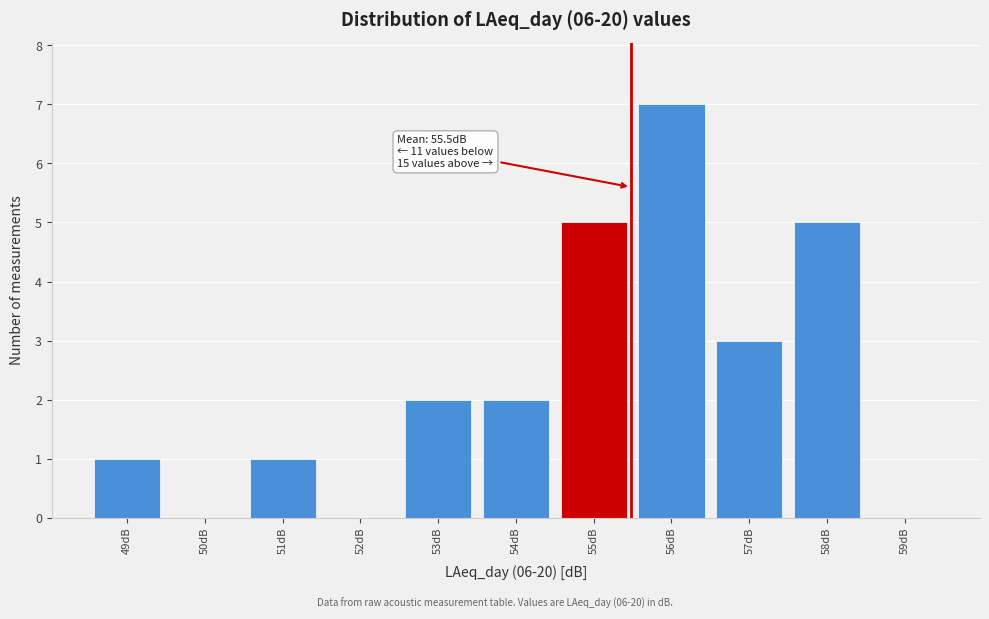

Which range on the x-axis has the tallest bar?

55.5 to 56.5